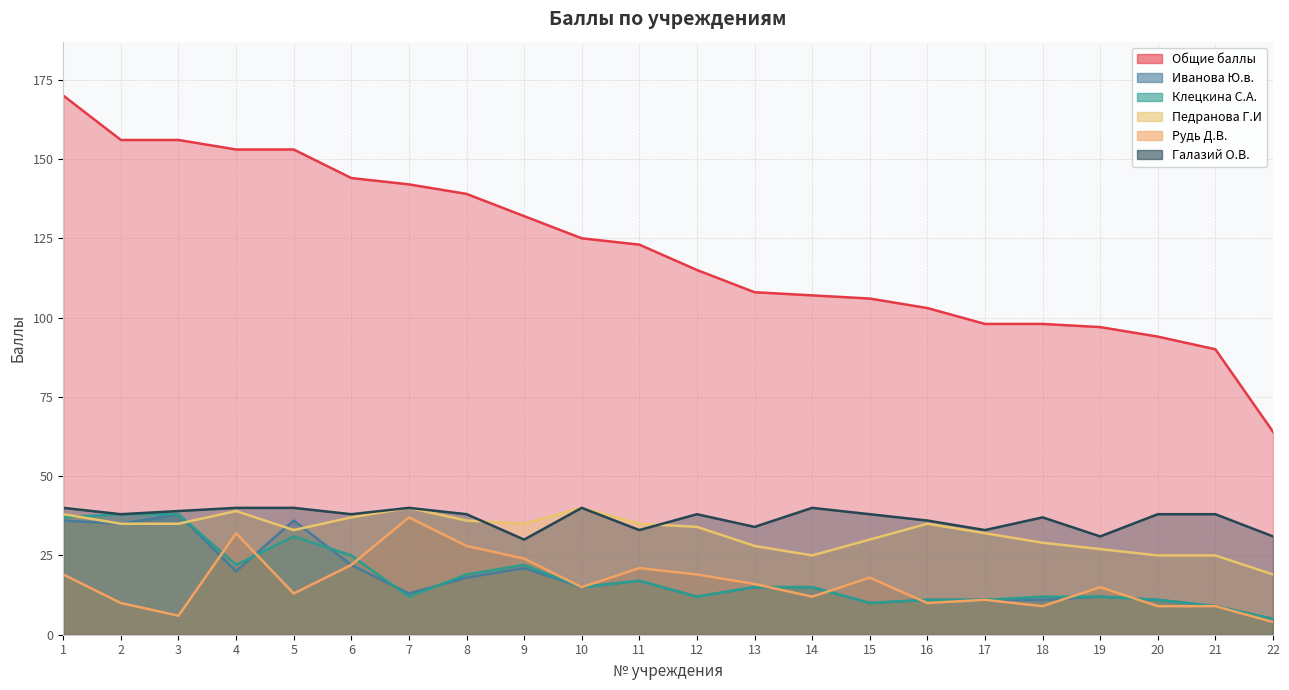

What is the value of the Клецкина С.А. point at the 13th from the left?

15